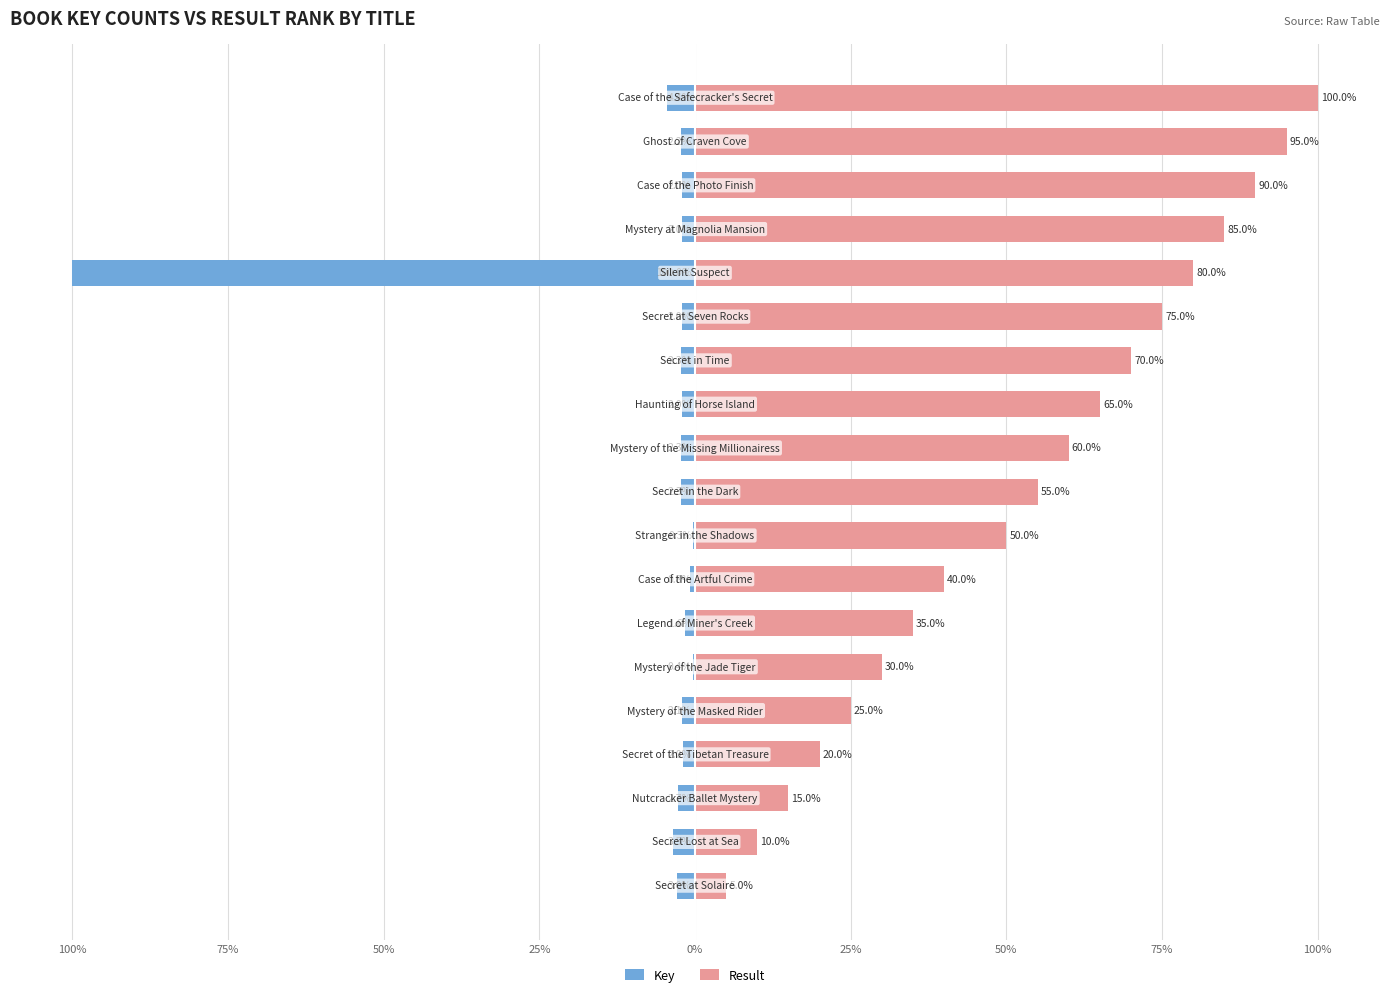

How many groups of bars are there?

19